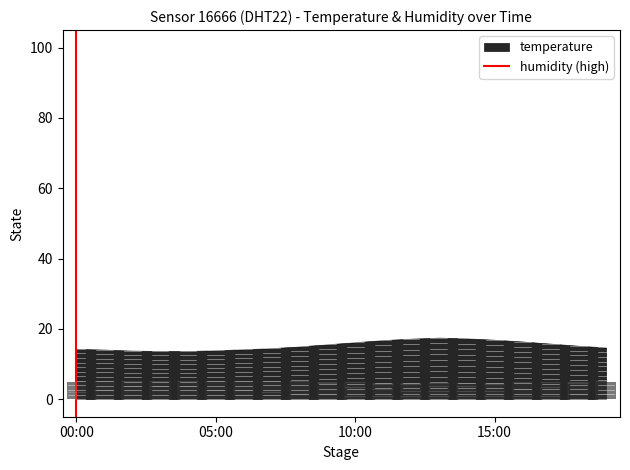

Which label corresponds to the smallest value in the chart?

00:00